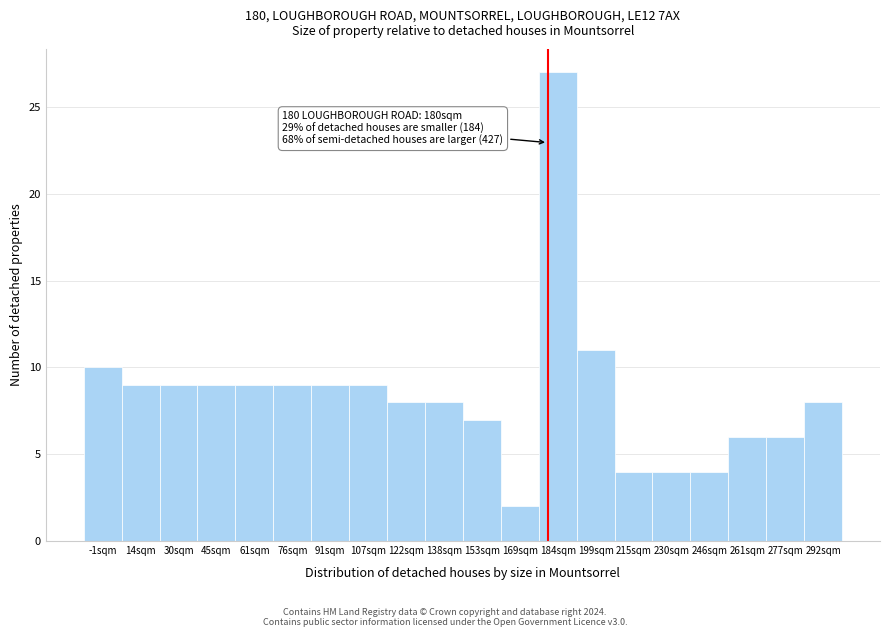

Reading left to right, what are all the values shown in this chart?

10	9	9	9	9	9	9	9	8	8	7	2	27	11	4	4	4	6	6	8